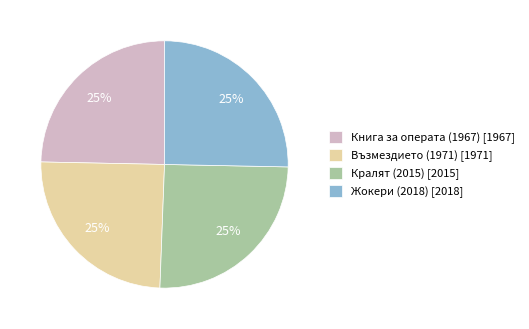

To the nearest percent, what portion does Възмездието (1971) represent?

25%